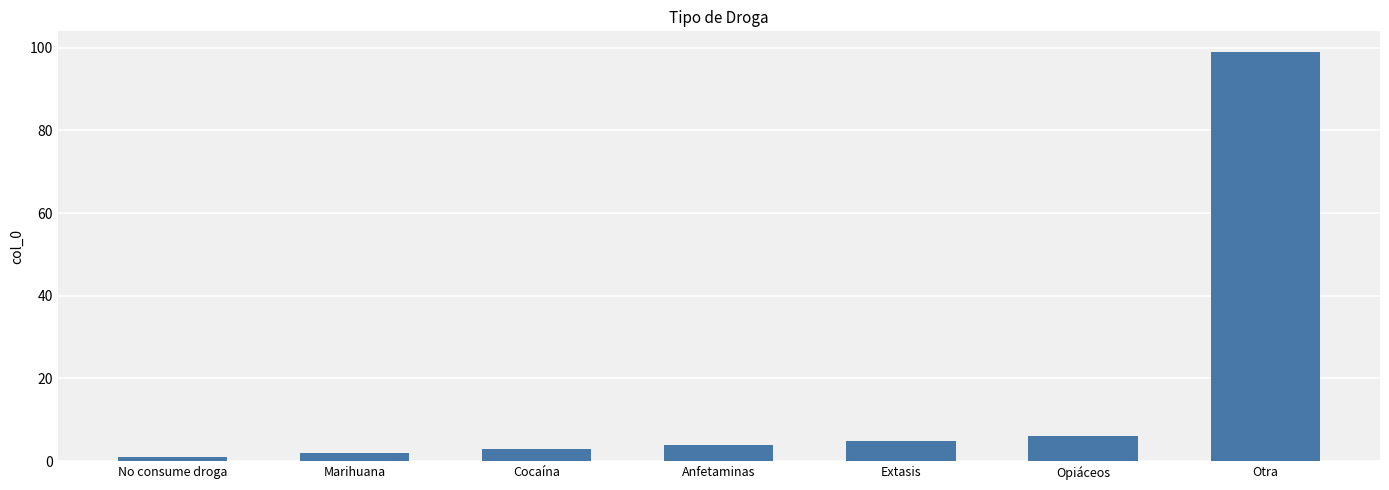

Count the number of categories in the chart.

7